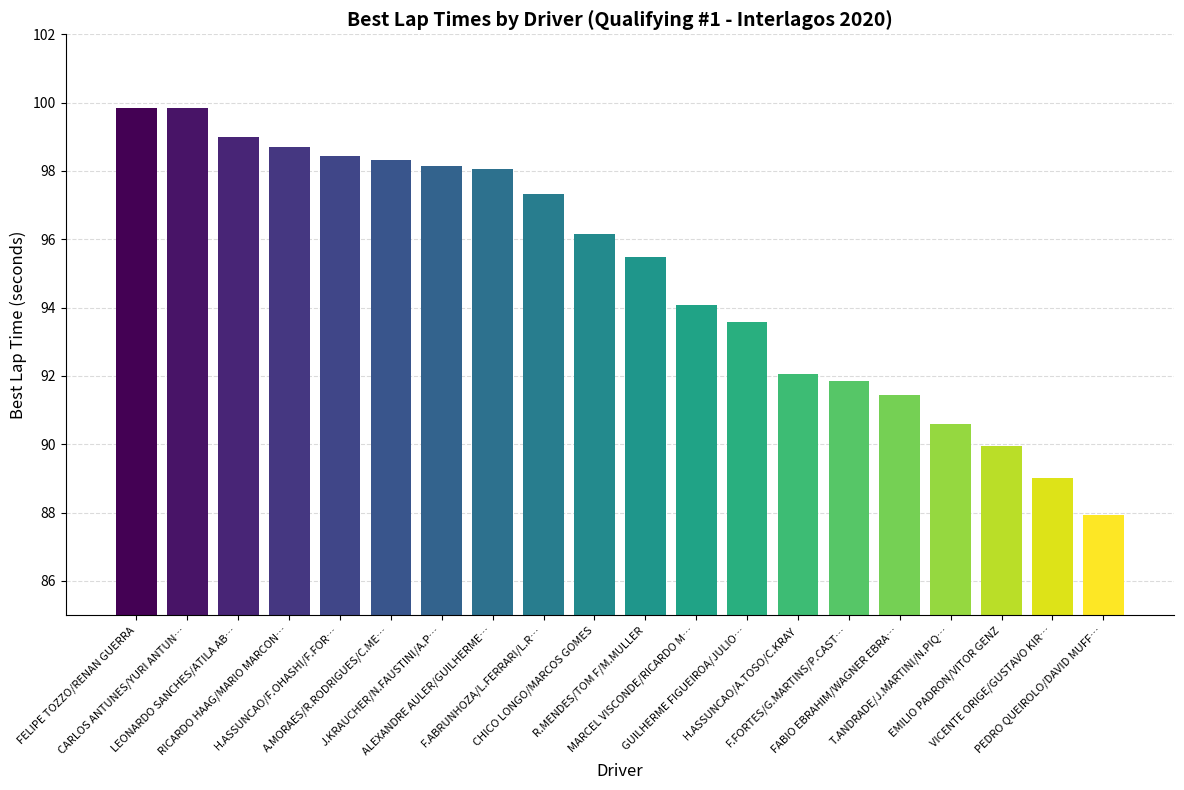

Does the chart contain any negative values?

No